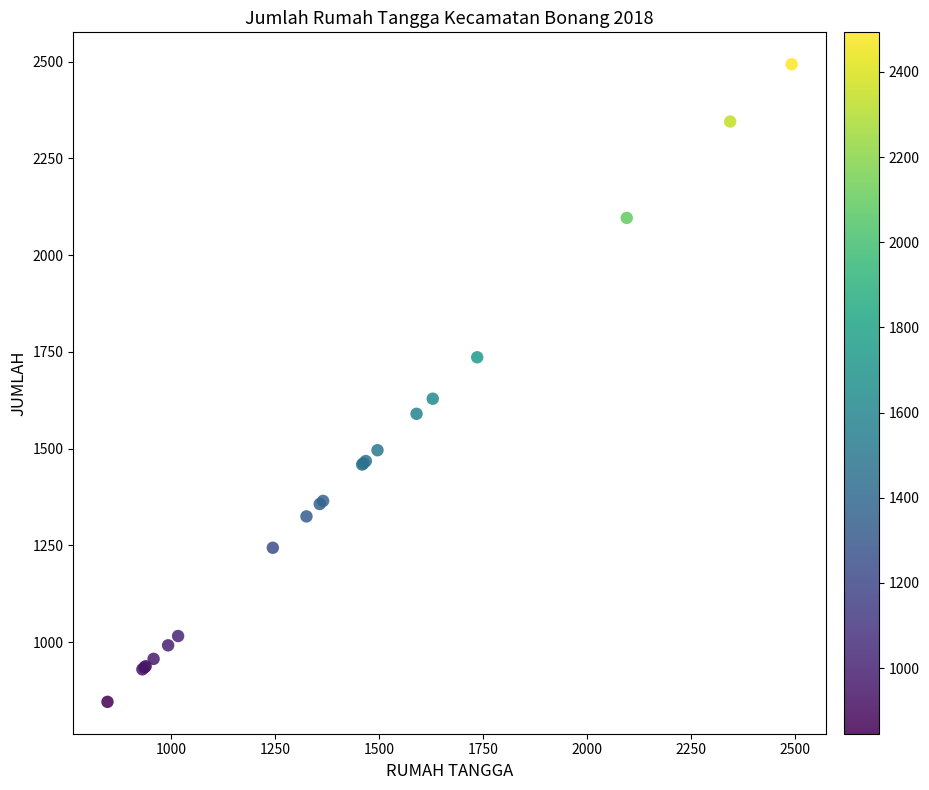

What Y value in the scatter plot is closest to 1669?

1629